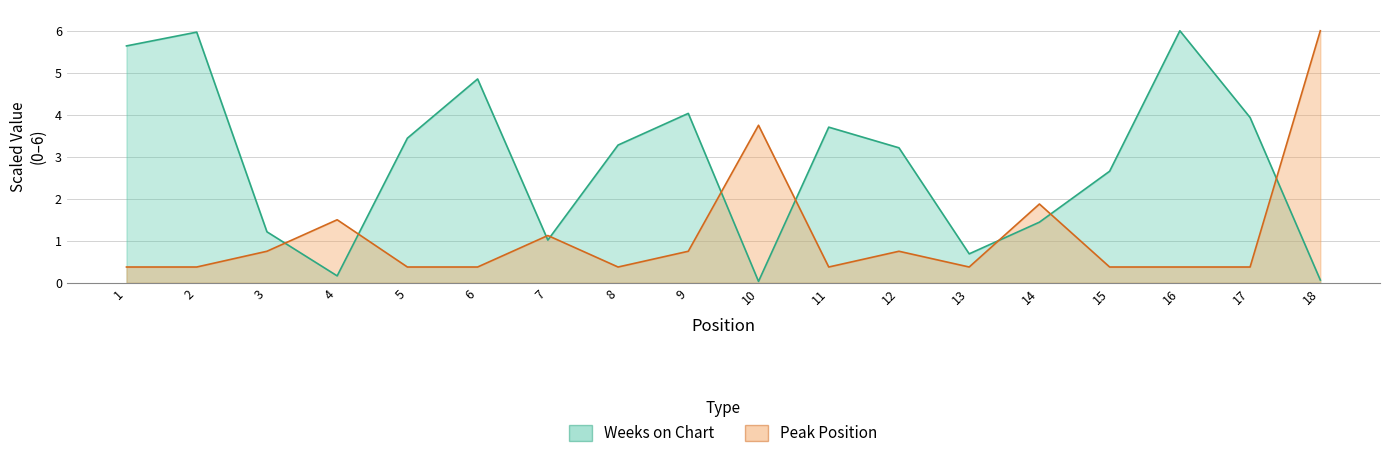

What is the total value across all series at 10?

3.8